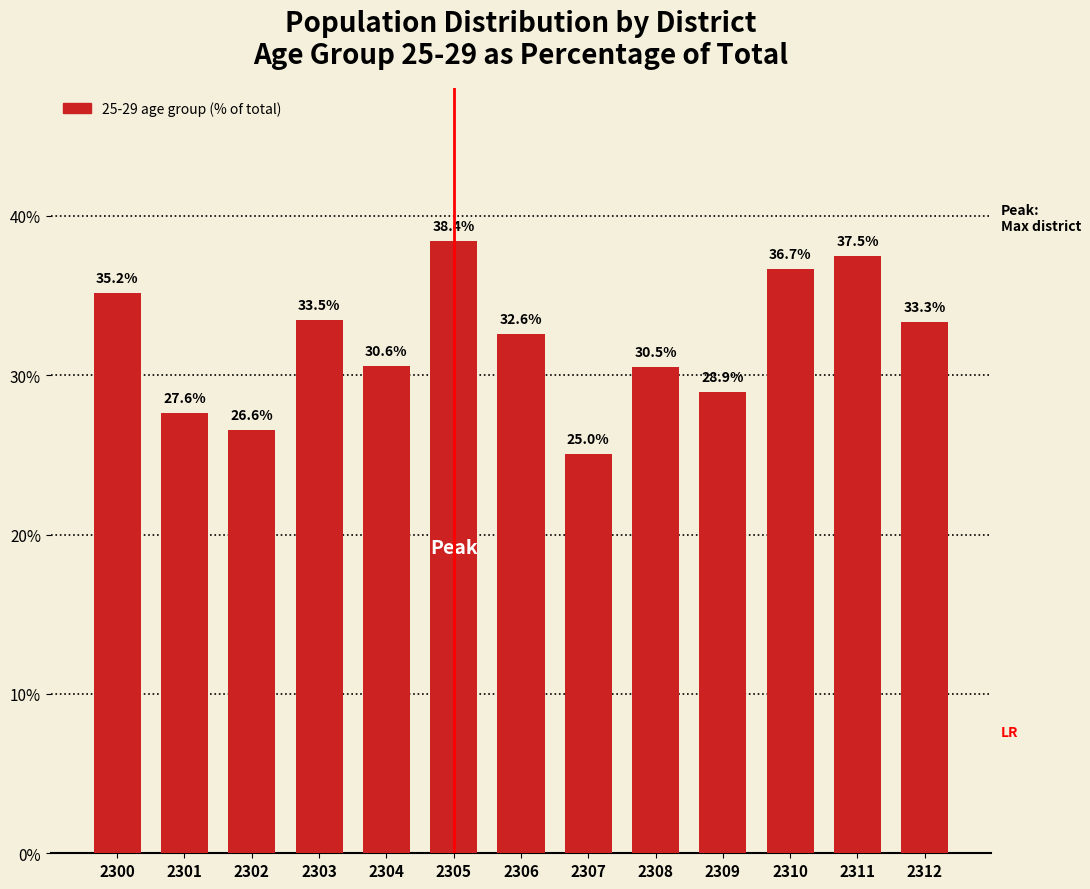

What is the change in value from 2305 to 2310?

-1.7